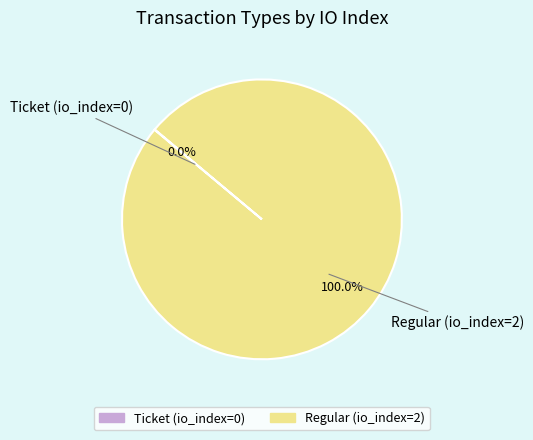

Which category has the biggest portion of the pie?

Regular (io_index=2)